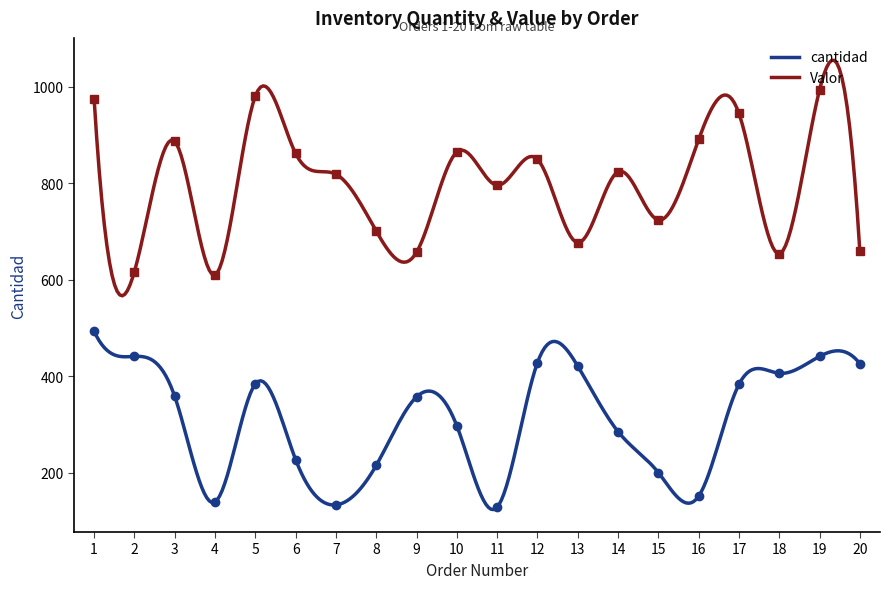

True or false: Valor has a value of 968 at 15.

False